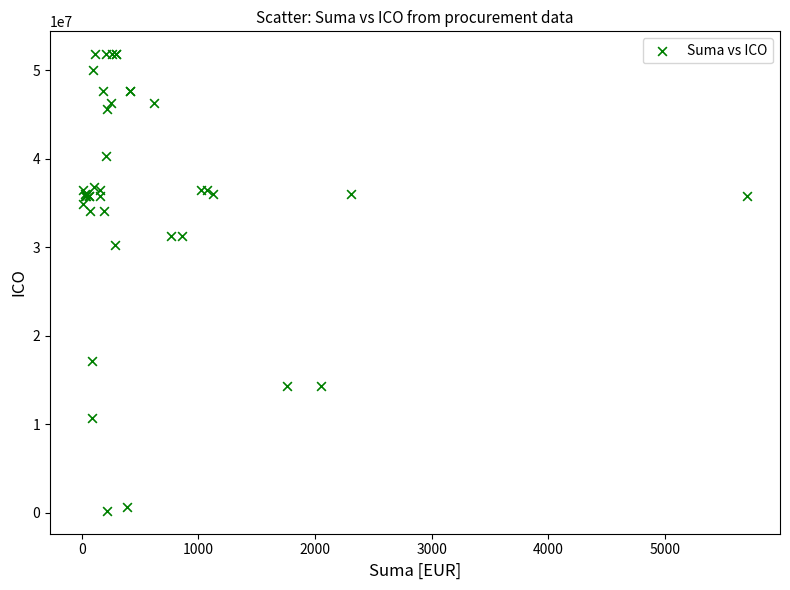

What Y value in the scatter plot is closest to 25994149?

30234727